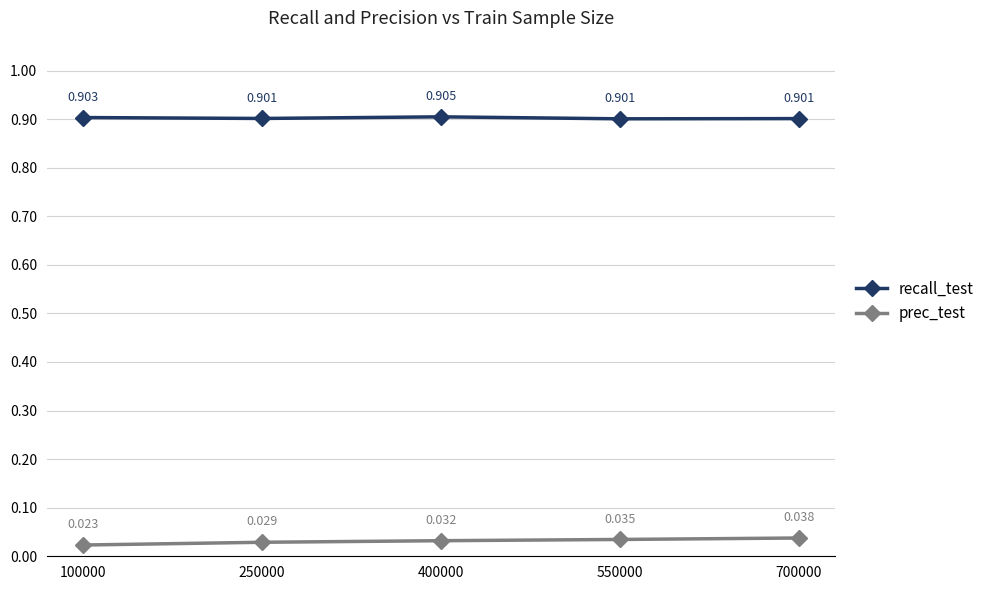

At which category does the chart reach its peak across all series?

400000